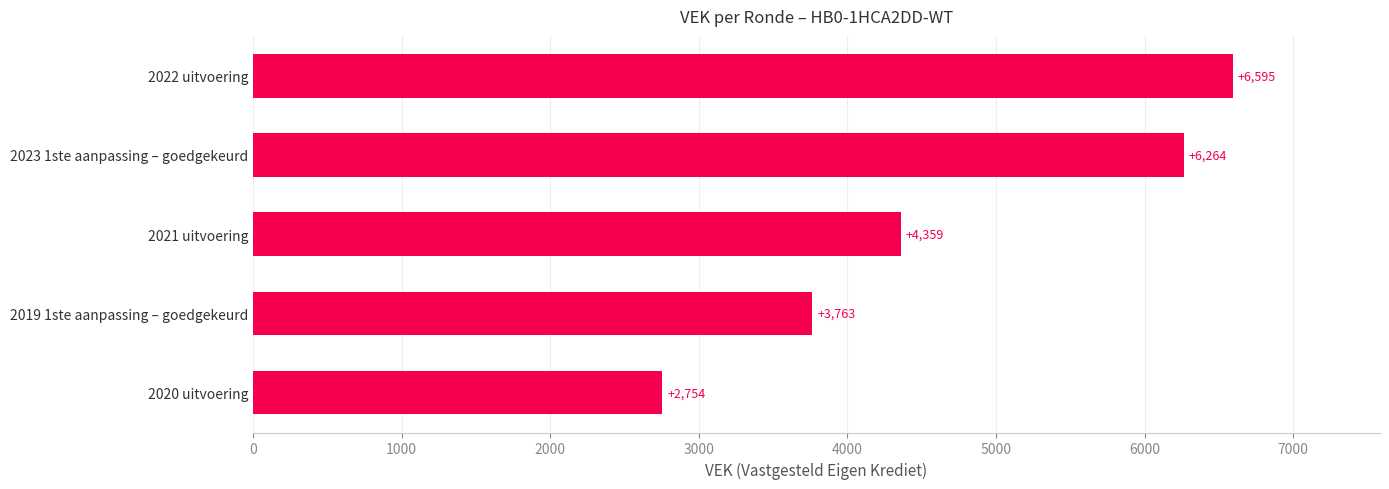

Rank the categories by value from highest to lowest.

2022 uitvoering, 2023 1ste aanpassing – goedgekeurd, 2021 uitvoering, 2019 1ste aanpassing – goedgekeurd, 2020 uitvoering